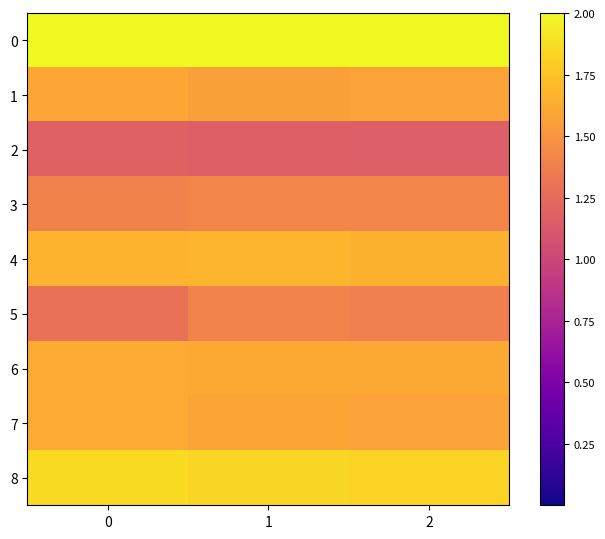

Which label corresponds to the smallest value in the chart?

2